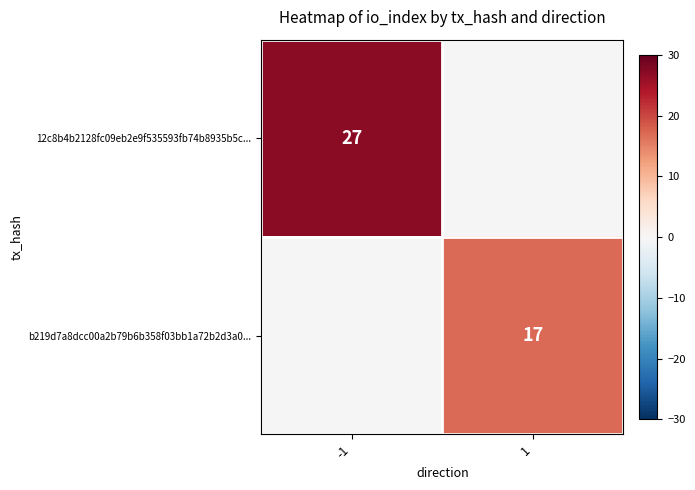

Is the value of b219d7a8dcc00a2b79b6b358f03bb1a72b2d3a0... at 1 greater than the value of 12c8b4b2128fc09eb2e9f535593fb74b8935b5c... at -1?

No